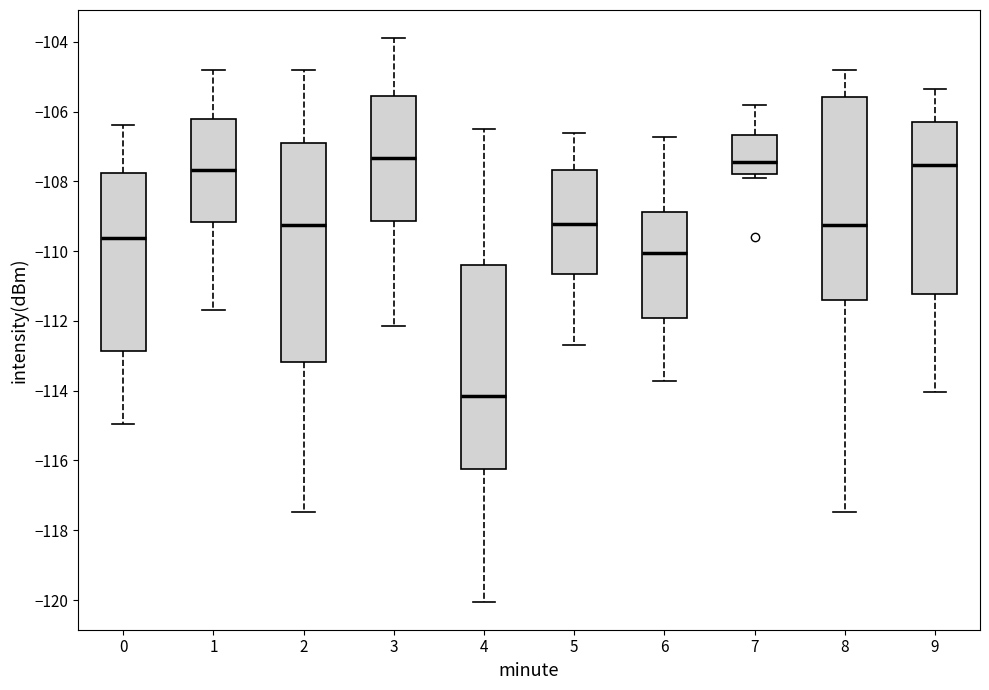

Comparing the boxes themselves (not the whiskers), which one is the tallest?

2